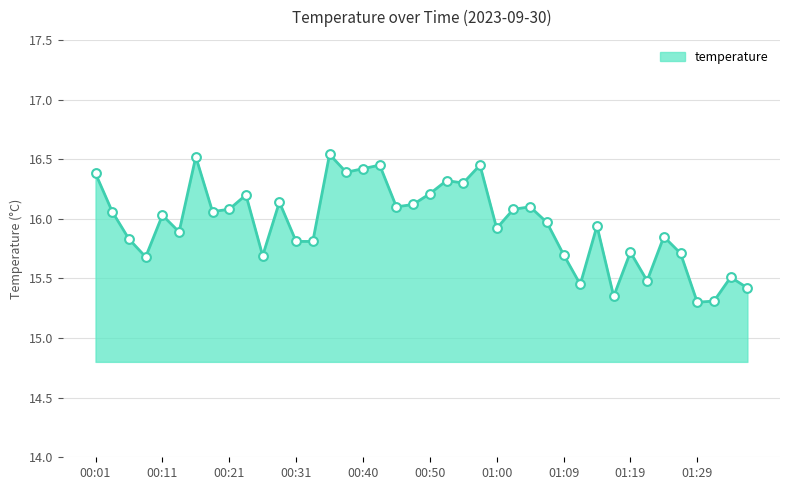

What is the difference between the maximum and minimum values?

1.2